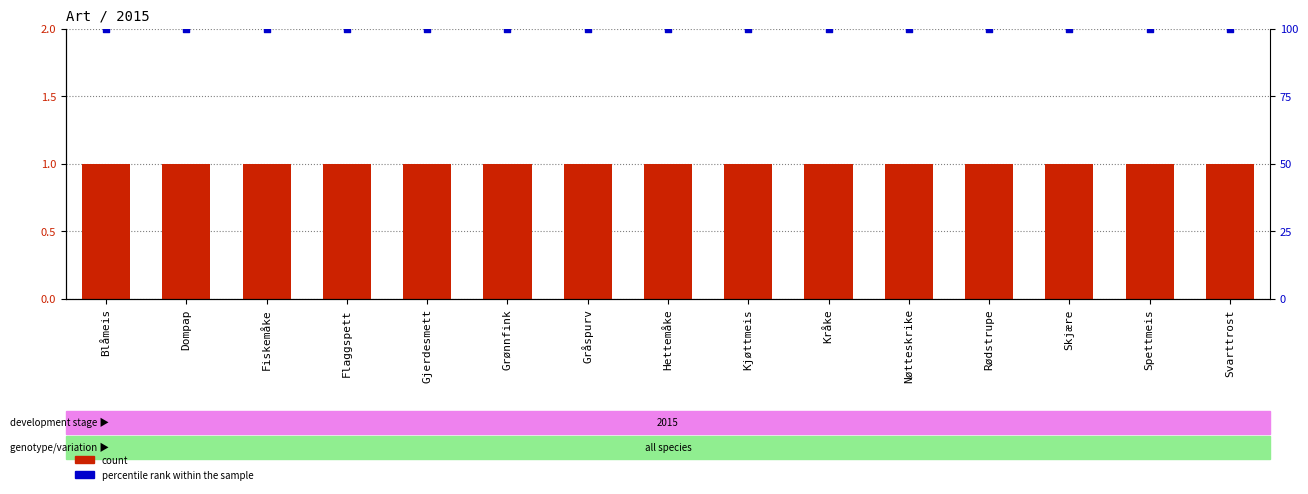

Is the value of count at Spettmeis greater than the value of percentile rank within the sample at Skjære?

No